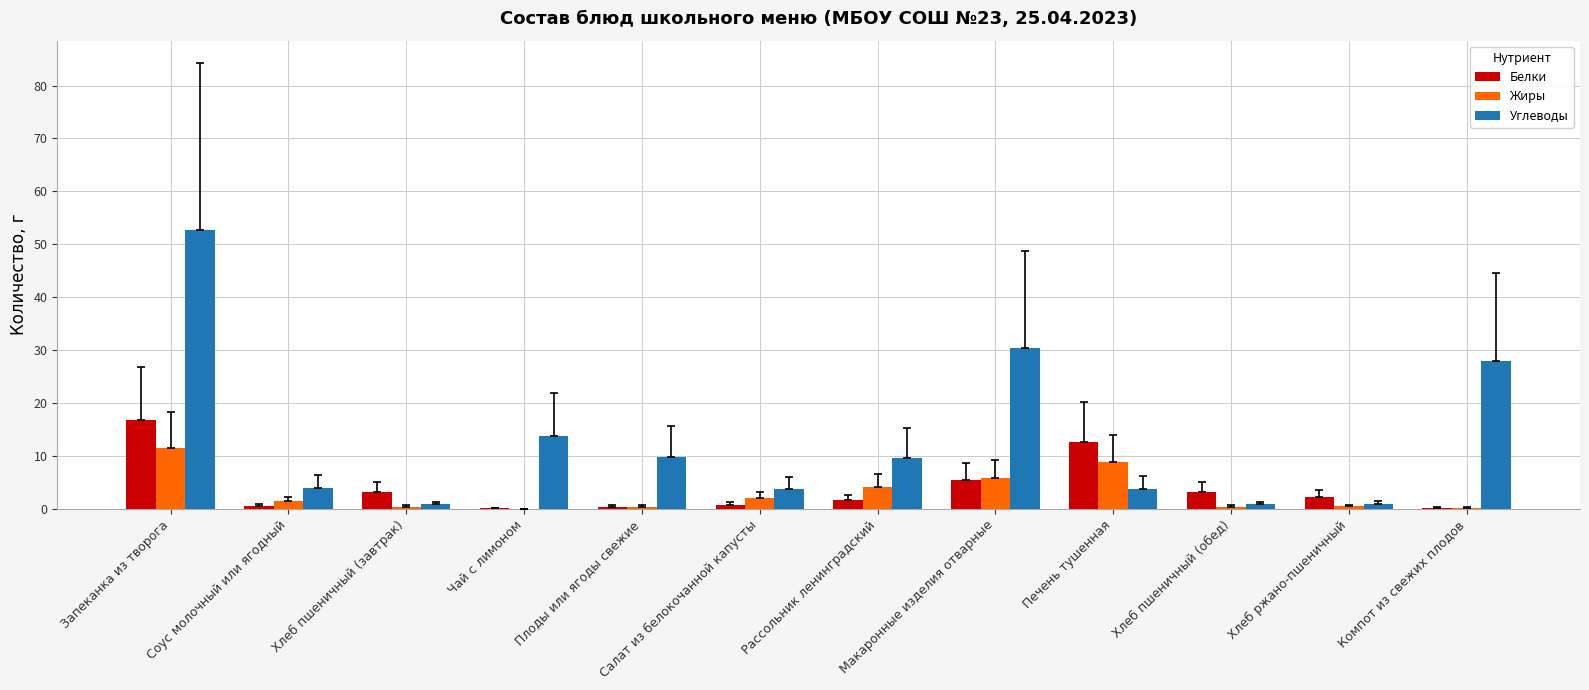

Which series has the largest total across all categories?

Углеводы